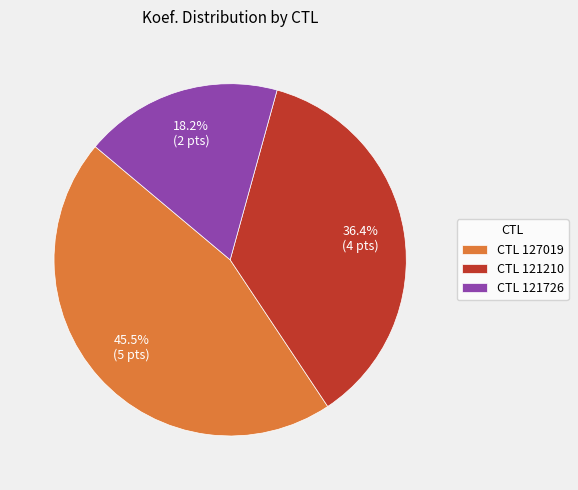

What is the smallest slice in the pie chart?

CTL 121726